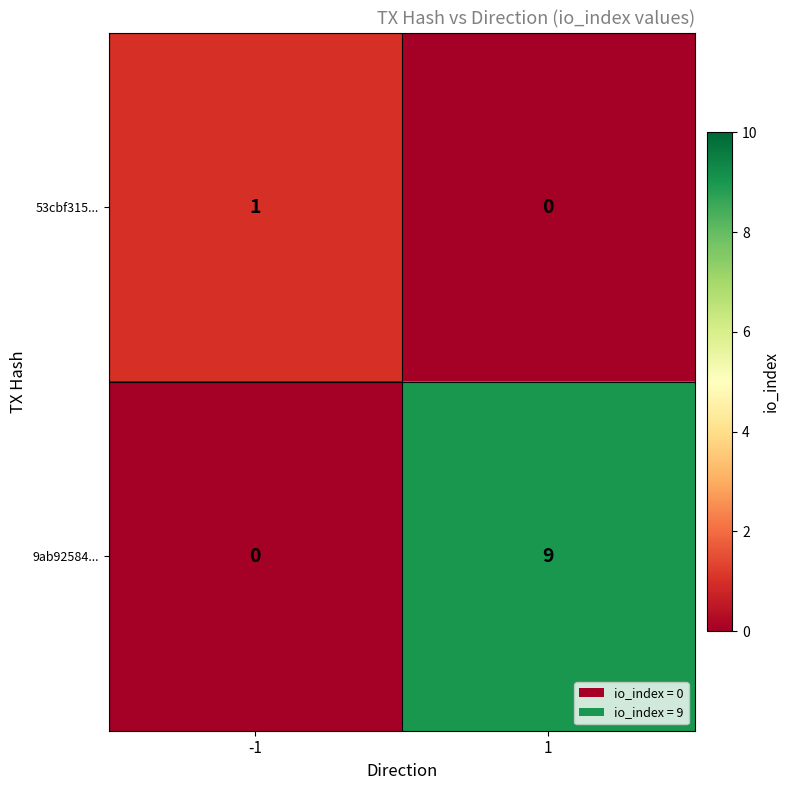

The value of 9ab92584... at 1 is 14. True or false?

False